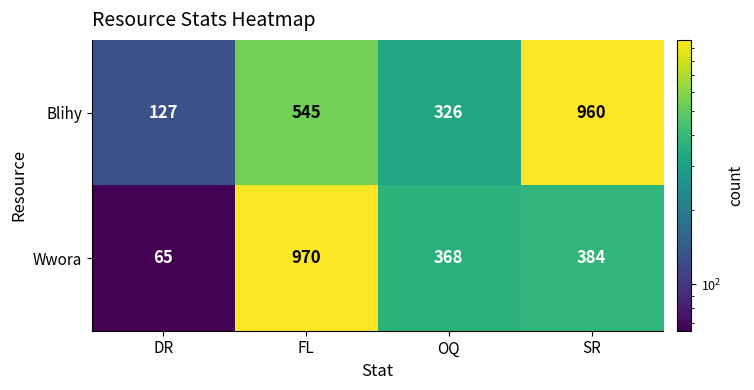

What value does the Wwora series have at SR, to the nearest 10?

380